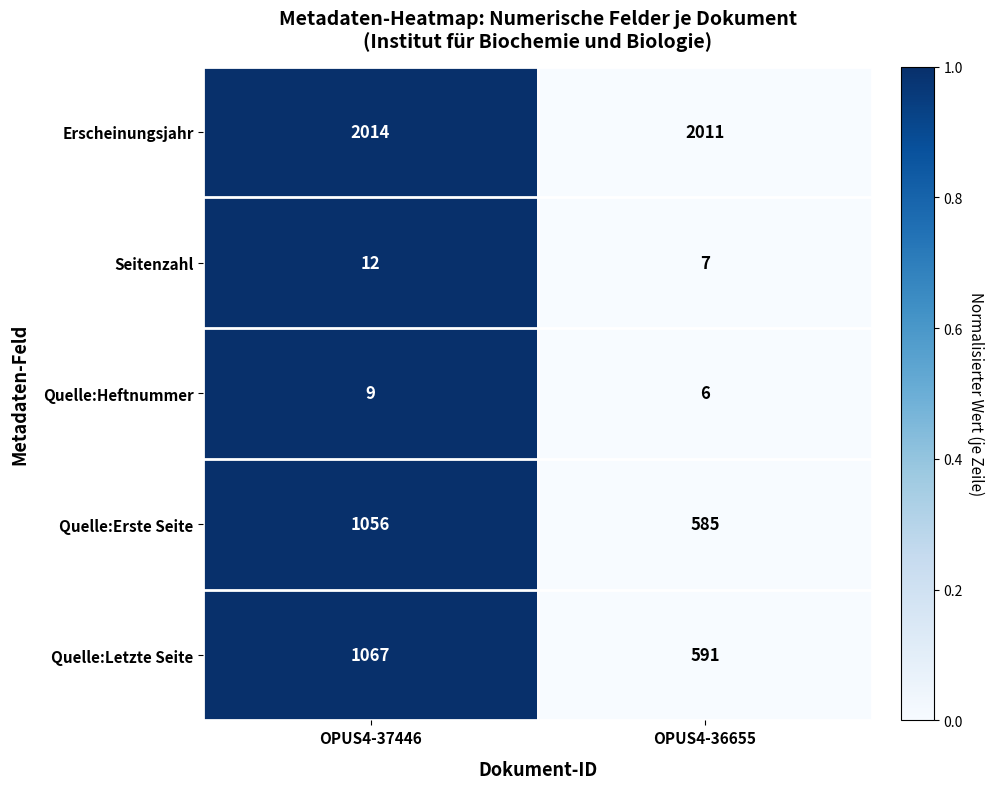

What is the sum of the Quelle:Erste Seite values at OPUS4-37446 and OPUS4-36655?

1641